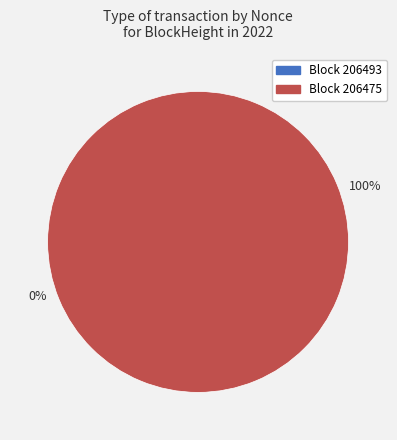

Which slice represents more than half of the pie?

206475